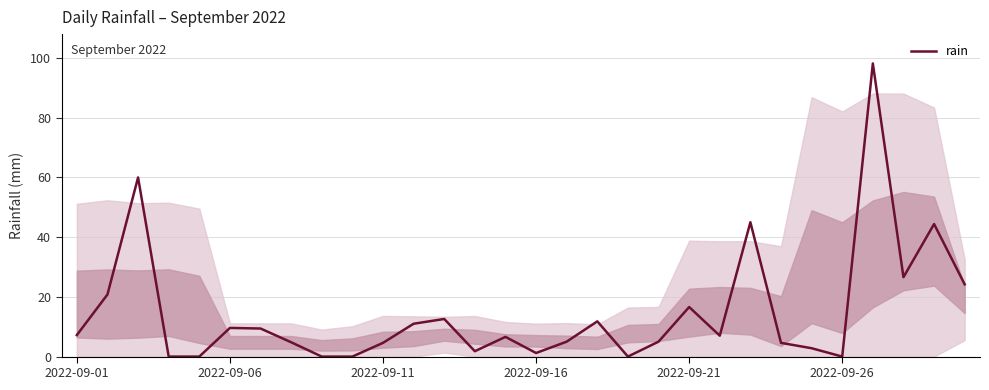

What is the difference between the maximum and minimum values?

98.2